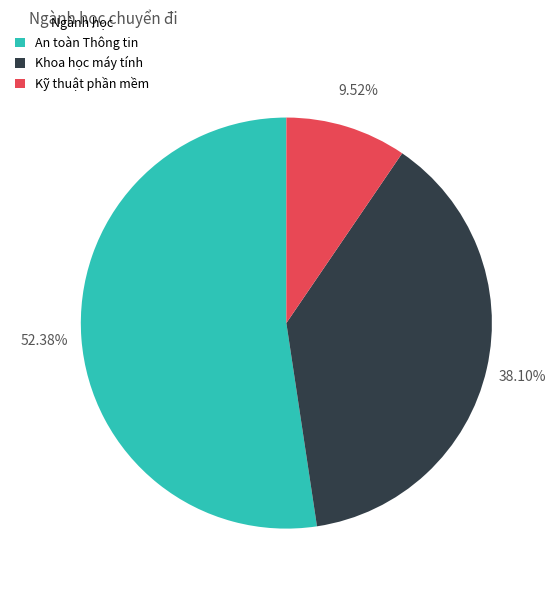

Count the number of slices in the pie.

3